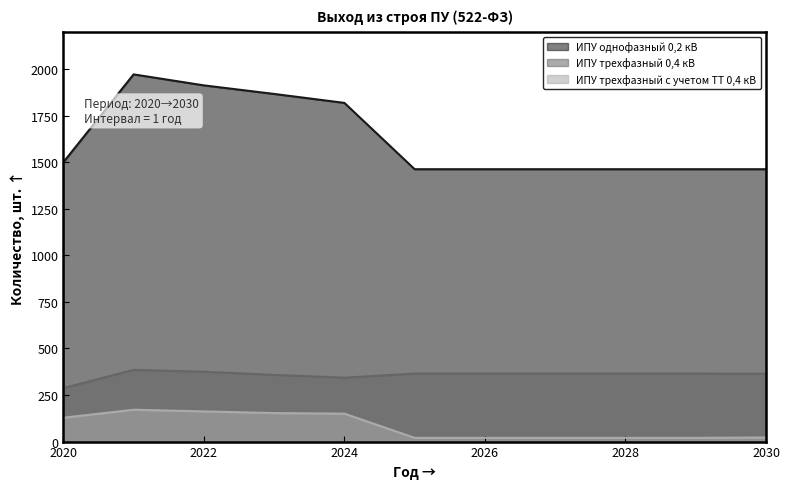

Which series has the largest total across all categories?

ИПУ однофазный 0,2 кВ